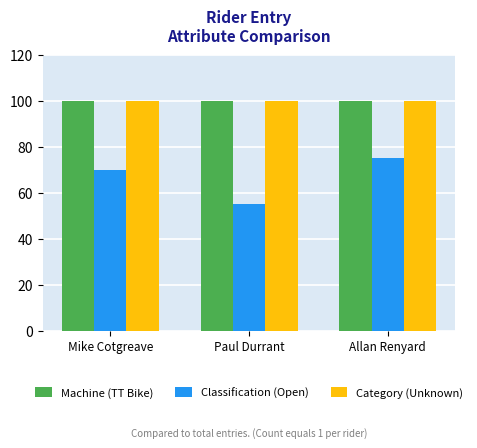

What is the average value of the Machine (TT Bike) series?

100